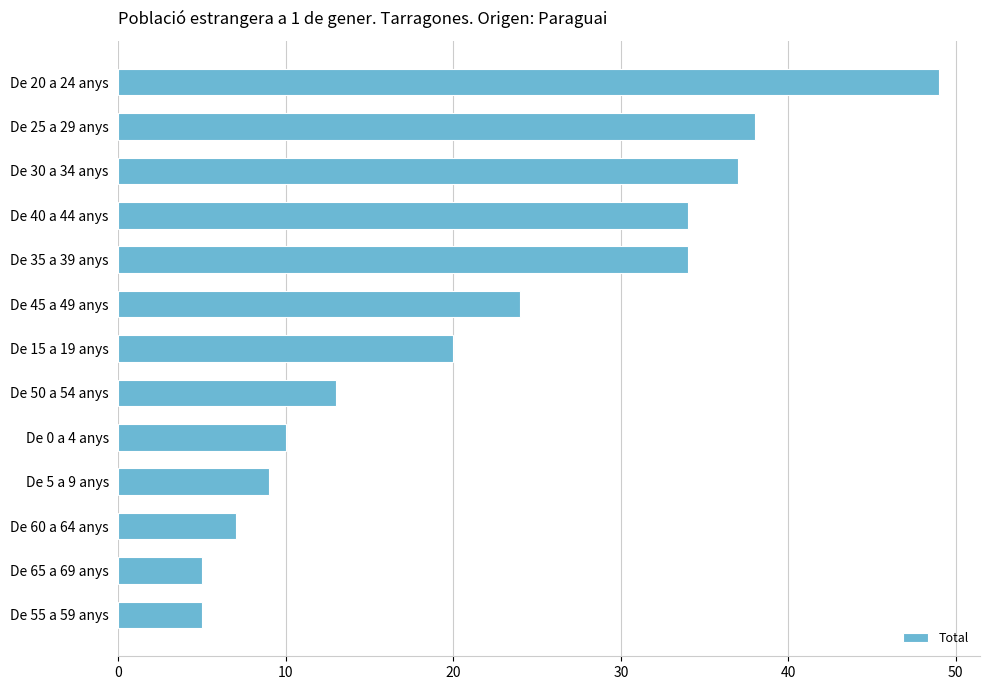

At which label is the value closest to 27?

De 45 a 49 anys